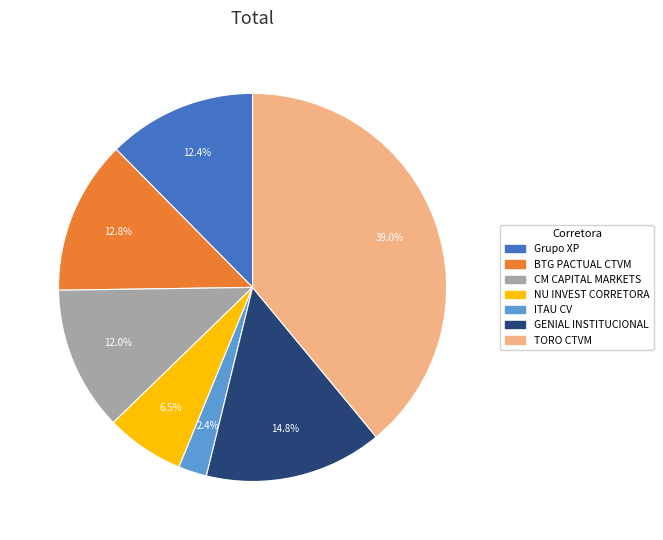

How many slices are in this pie chart?

7